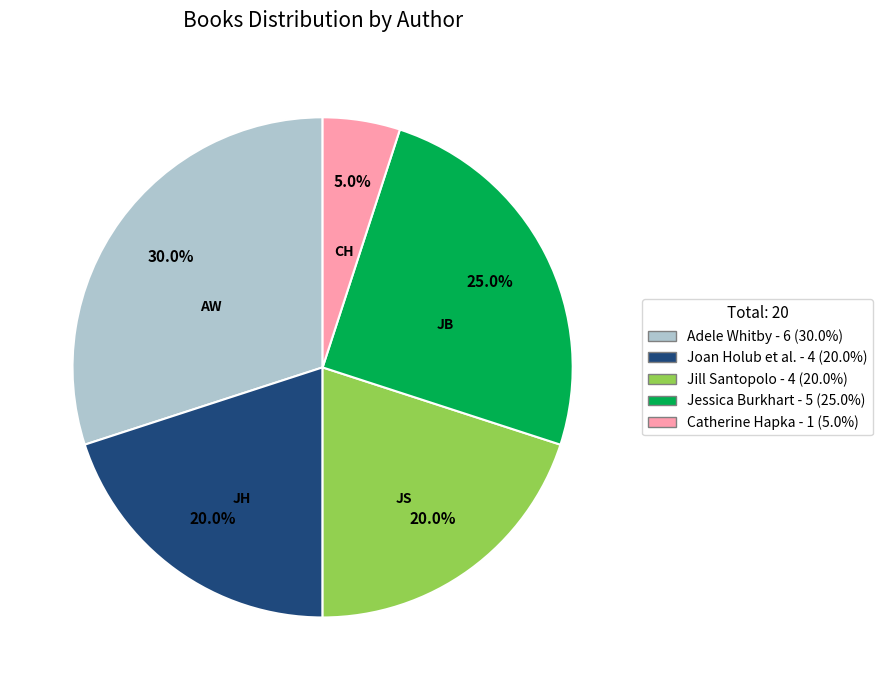

Is there a majority slice in this chart?

No